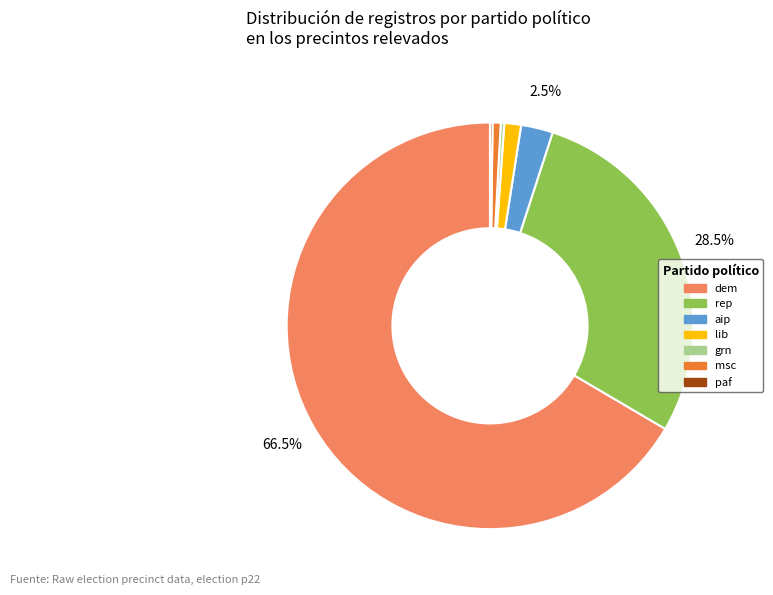

Is there a majority slice in this chart?

Yes